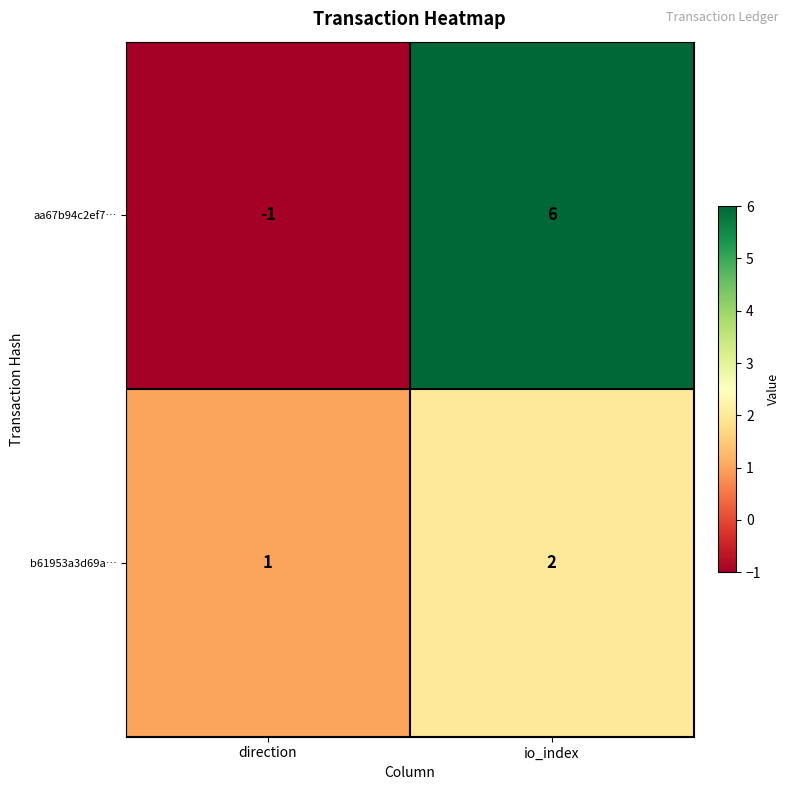

At which category is the sum across all series the highest?

io_index